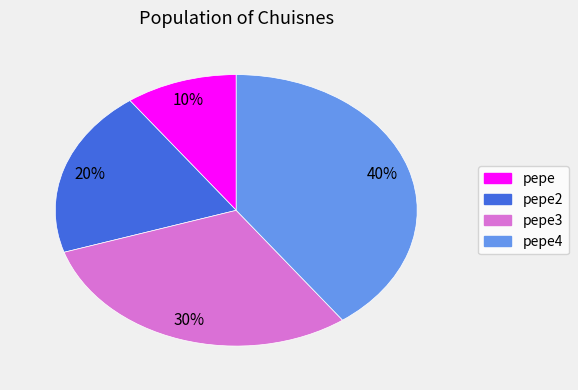

Is there any slice that represents more than half of the pie?

No